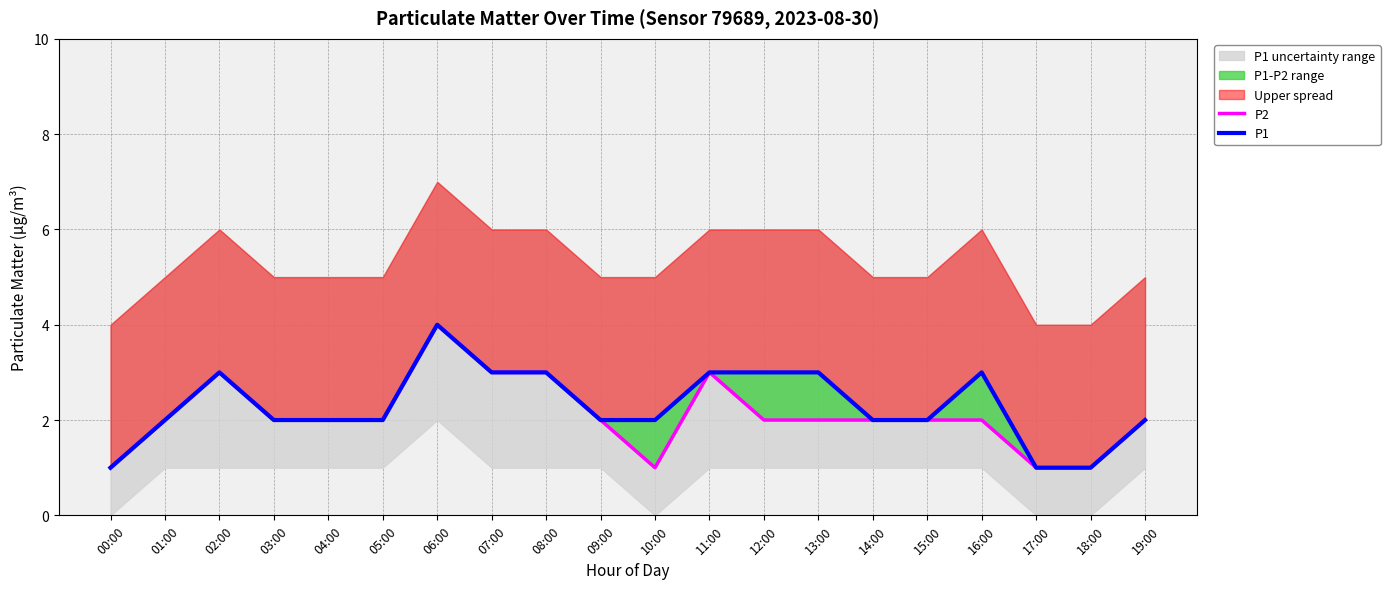

How many values in the P1 series are below 2?

3